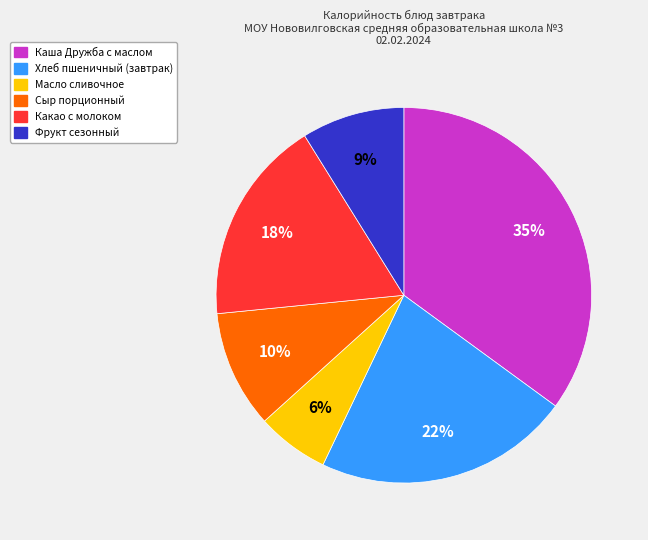

What is the smallest slice in the pie chart?

Масло сливочное